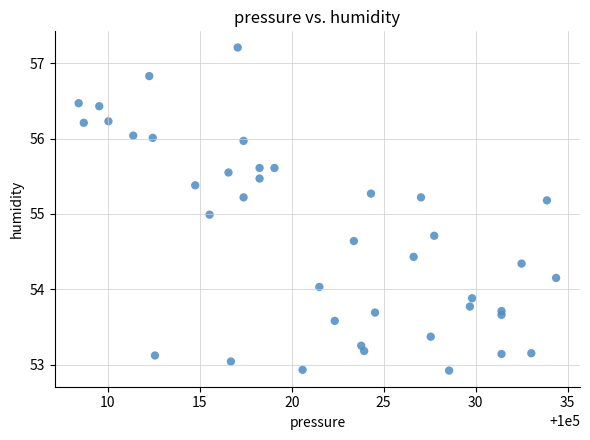

What is the range of X values (max minus min)?

26.0